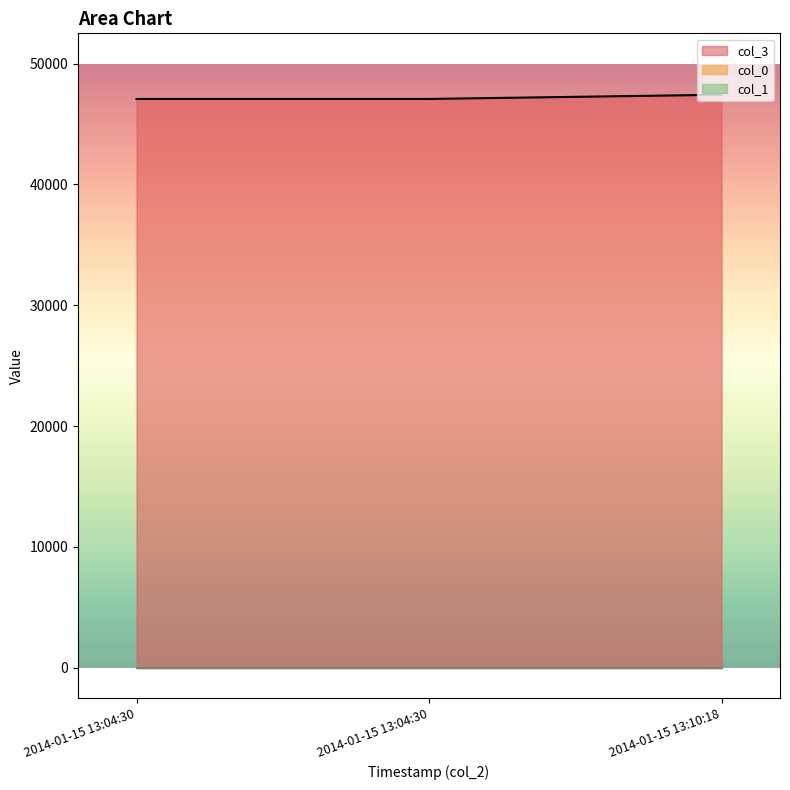

Reading left to right, transcribe all the data shown in this chart.

col_3: 2014-01-15 13:04:30=47070.9	2014-01-15 13:04:30=47070.9	2014-01-15 13:10:18=47418.4
col_0: 2014-01-15 13:04:30=7.0	2014-01-15 13:04:30=7.0	2014-01-15 13:10:18=7.0
col_1: 2014-01-15 13:04:30=7.0	2014-01-15 13:04:30=7.0	2014-01-15 13:10:18=7.0